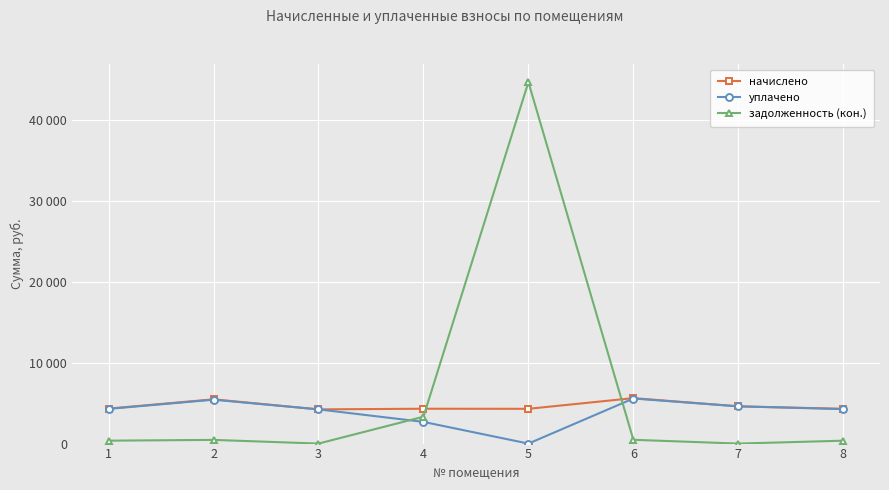

True or false: задолженность (кон.) and уплачено intersect in this chart.

True